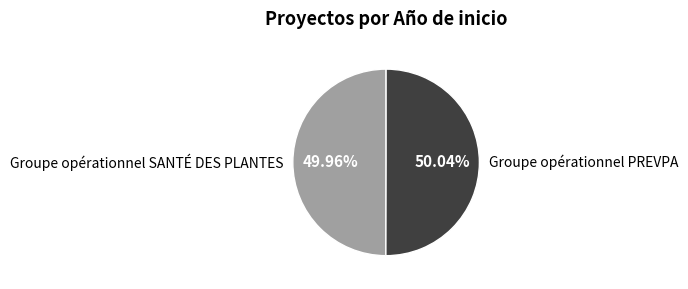

To the nearest percent, what portion does Groupe opérationnel PREVPA represent?

50%